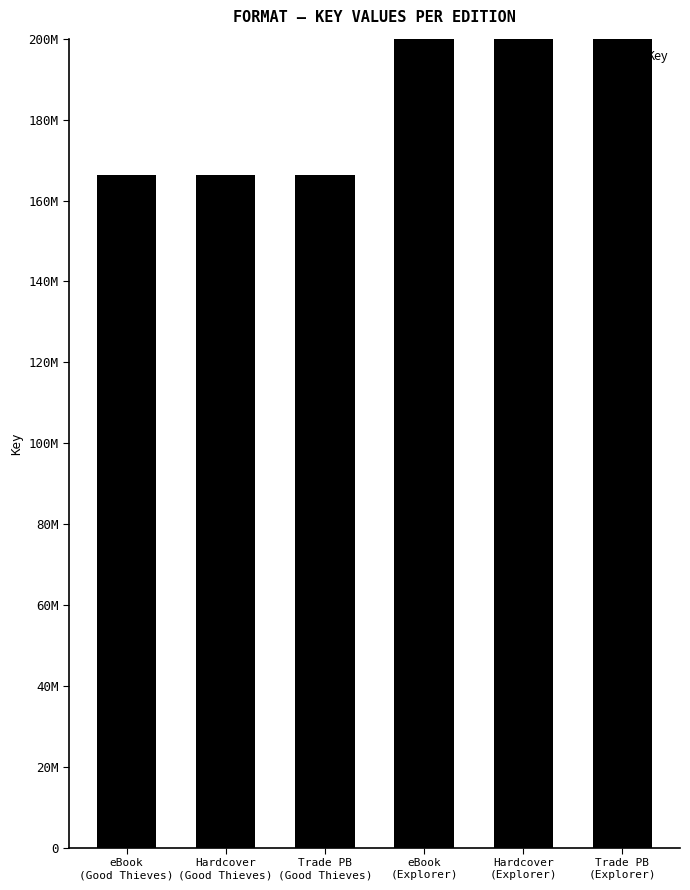

List the labels in order of value, smallest first.

eBook
(Good Thieves), Hardcover
(Good Thieves), Trade PB
(Good Thieves), eBook
(Explorer), Hardcover
(Explorer), Trade PB
(Explorer)